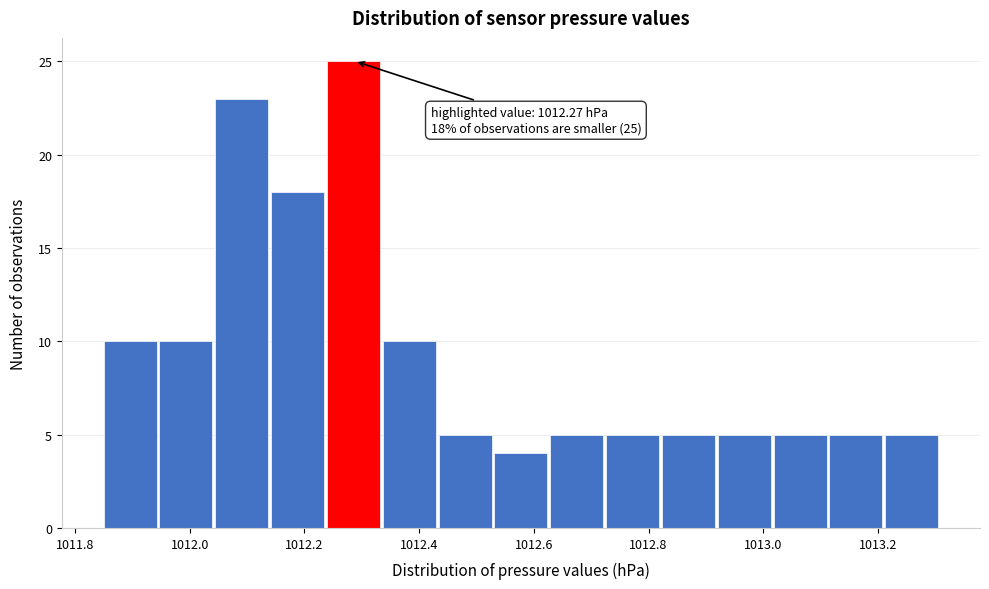

Which range on the x-axis has the tallest bar?

1012.24 to 1012.34